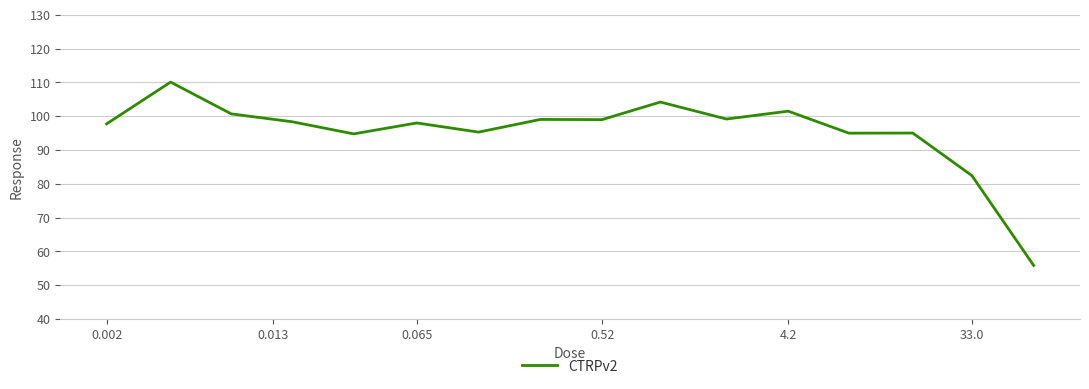

What is the greatest value displayed?

110.1